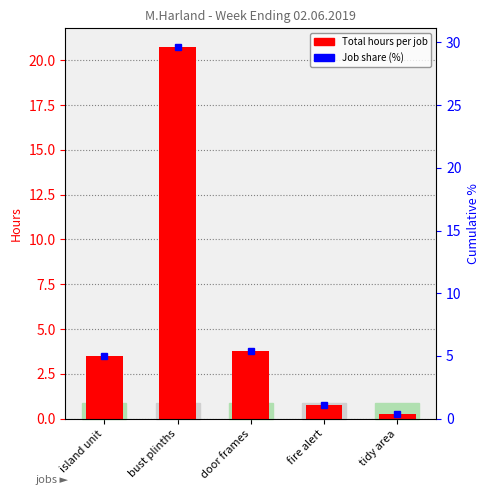

How many values are below 3?

2